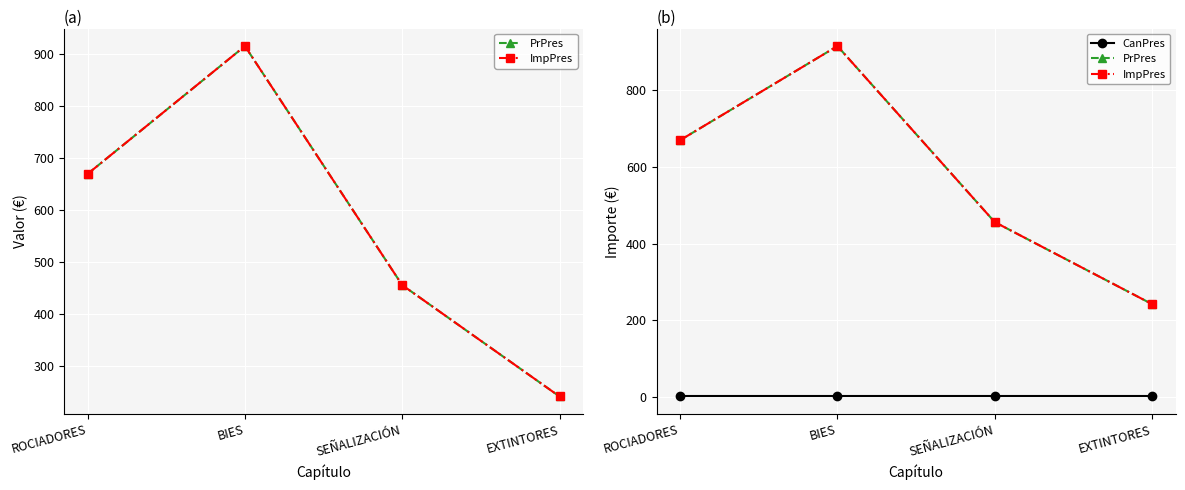

The value of ImpPres at SEÑALIZACIÓN is 456.0. True or false?

True